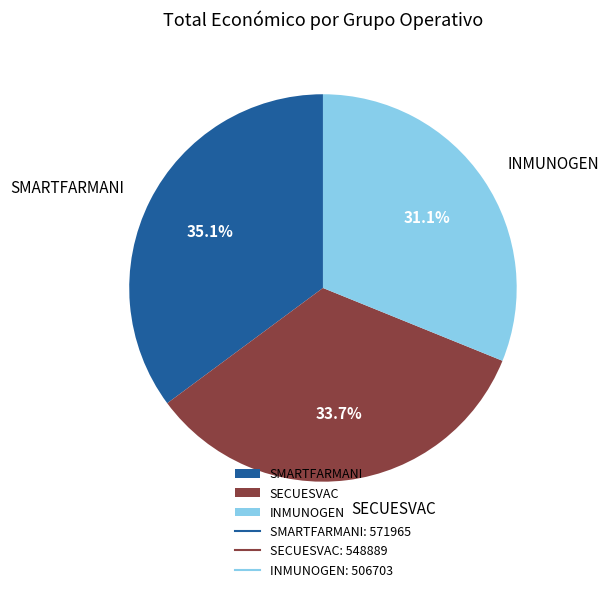

What is the smallest slice in the pie chart?

INMUNOGEN